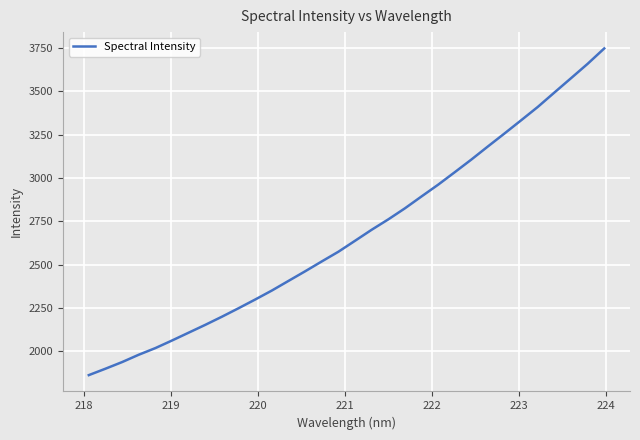

What is the smallest value displayed?

1863.7